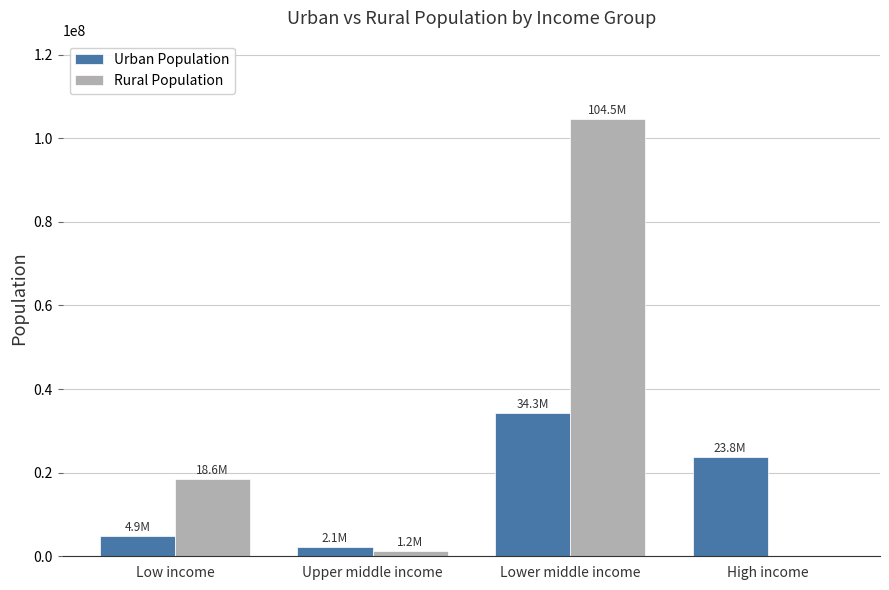

What is the highest value of the Urban Population series?

34319733.0